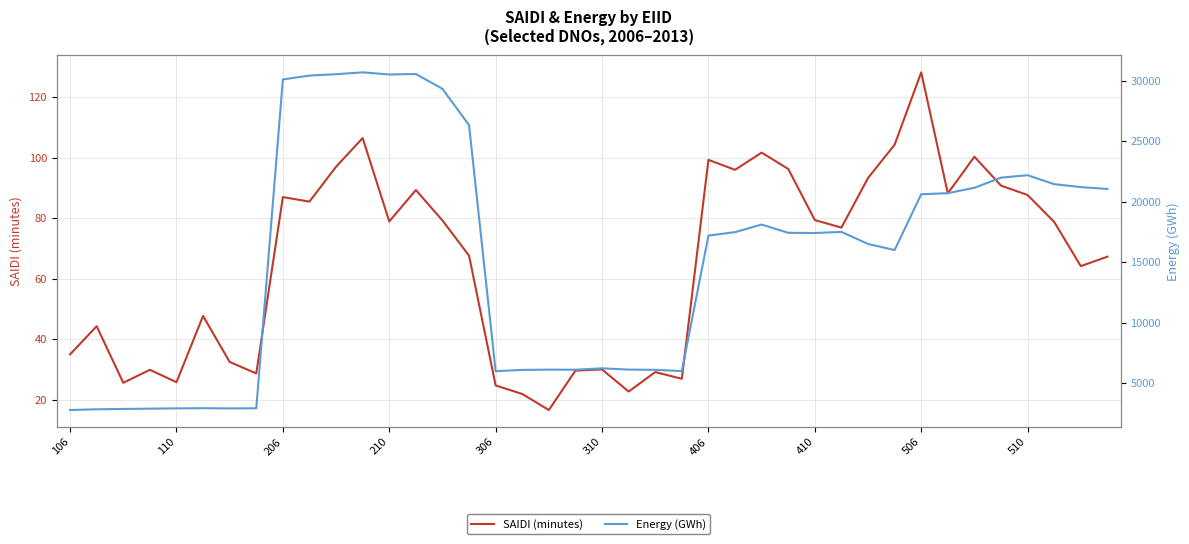

What is the difference between the second highest and minimum values in the Energy (GWh) series?

27811.4